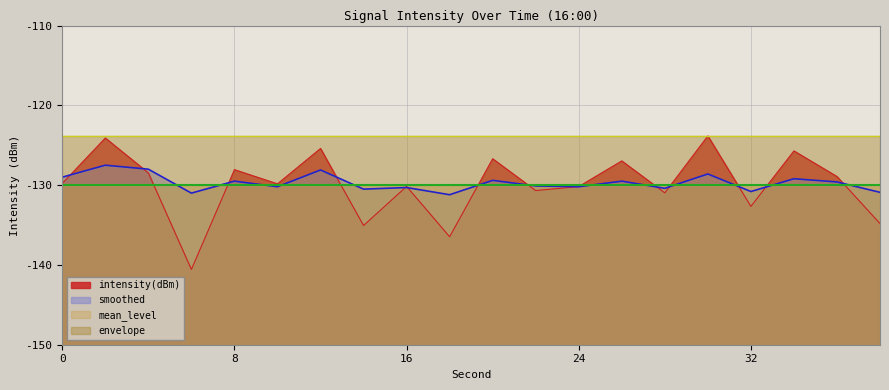

What is the sum of all smoothed values?

-2594.0